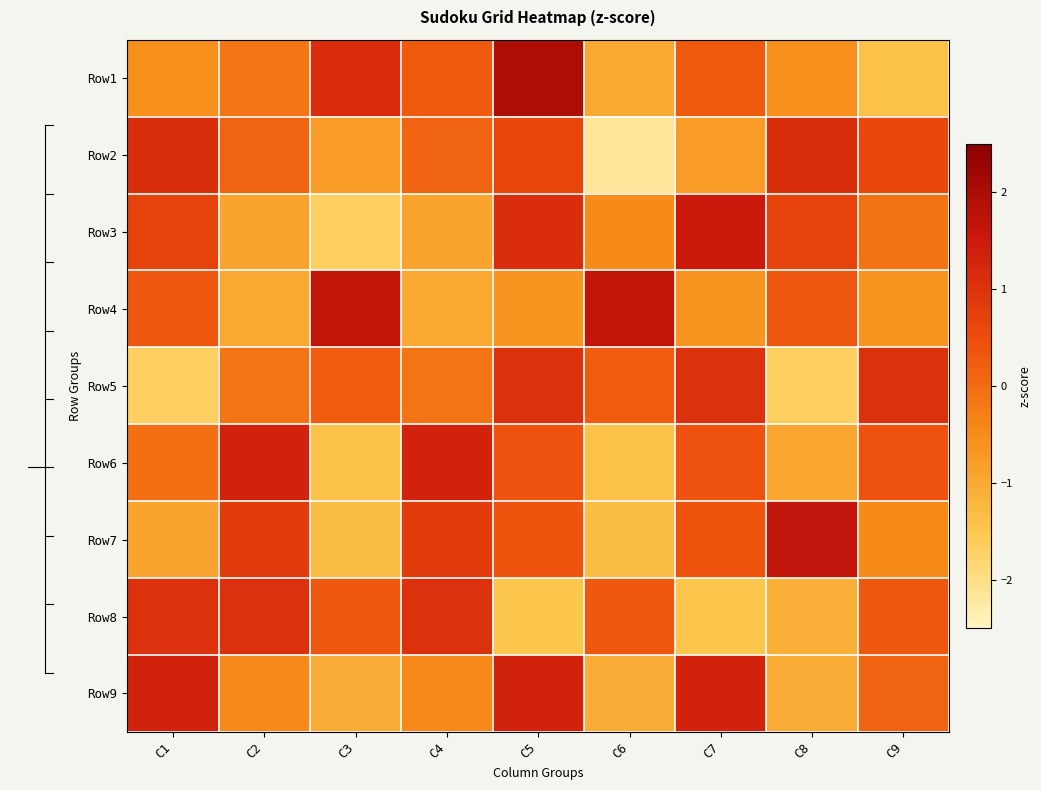

What is the minimum value shown in the chart?

-2.2